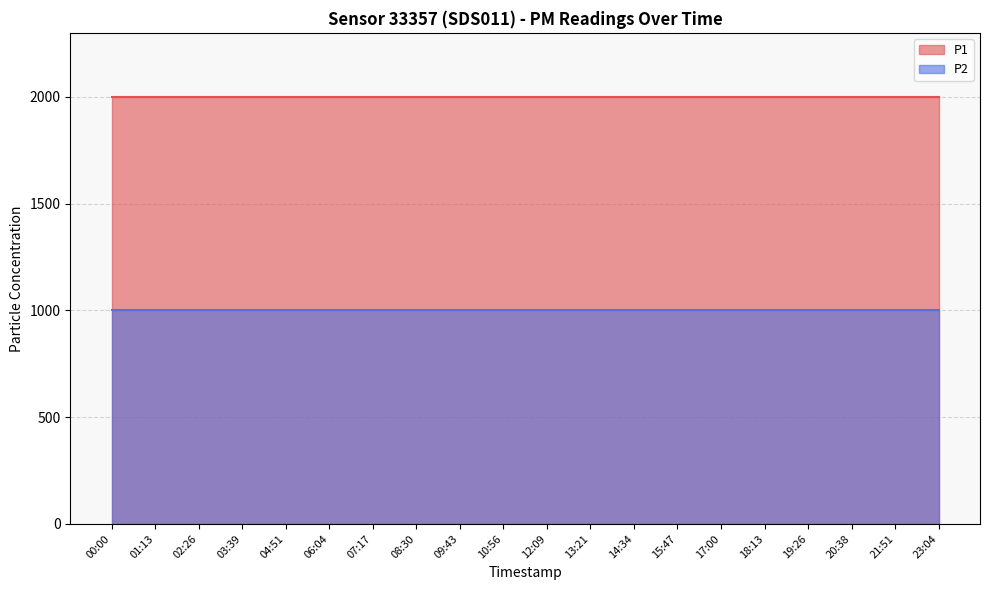

The P2 series shows 613.5 at 15:47. True or false?

False